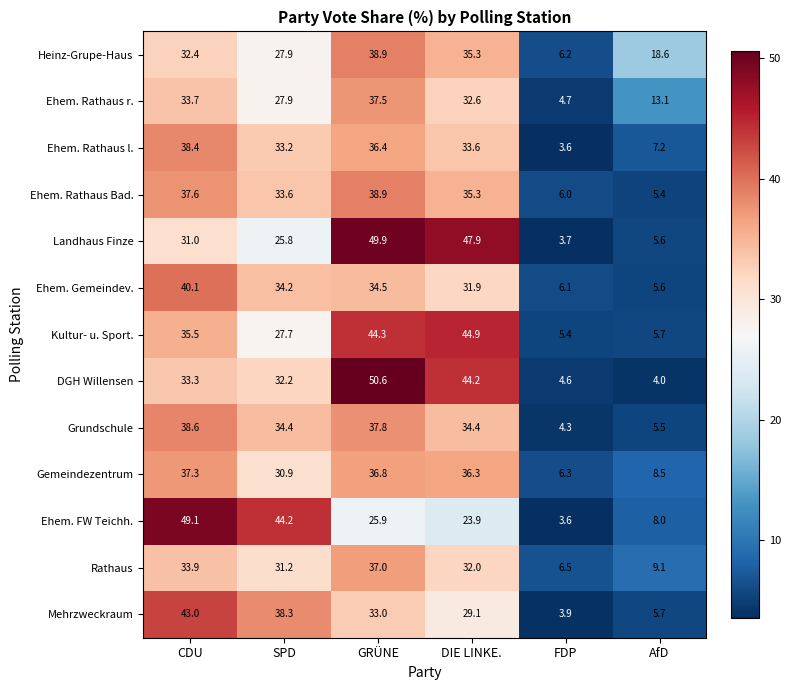

What is the average value of the Ehem. FW Teichh. series?

25.8